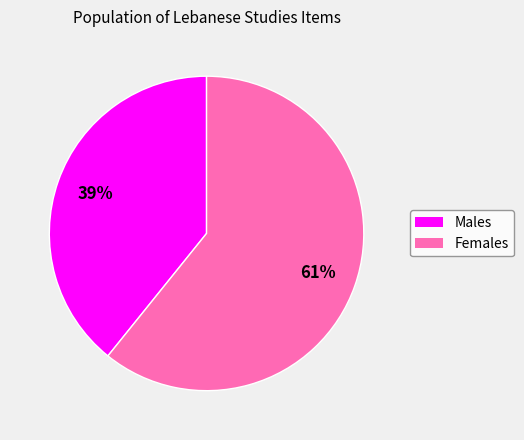

To the nearest percent, what is the difference between the largest and smallest slice percentages?

22%